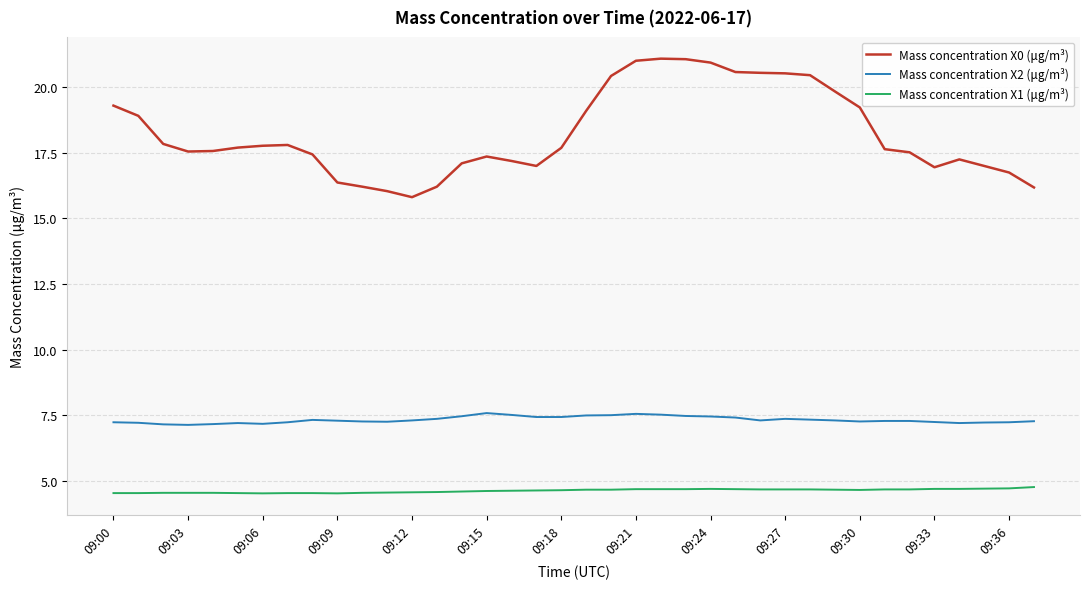

True or false: Mass concentration X2 (μg/m³) and Mass concentration X0 (μg/m³) cross at least once.

False